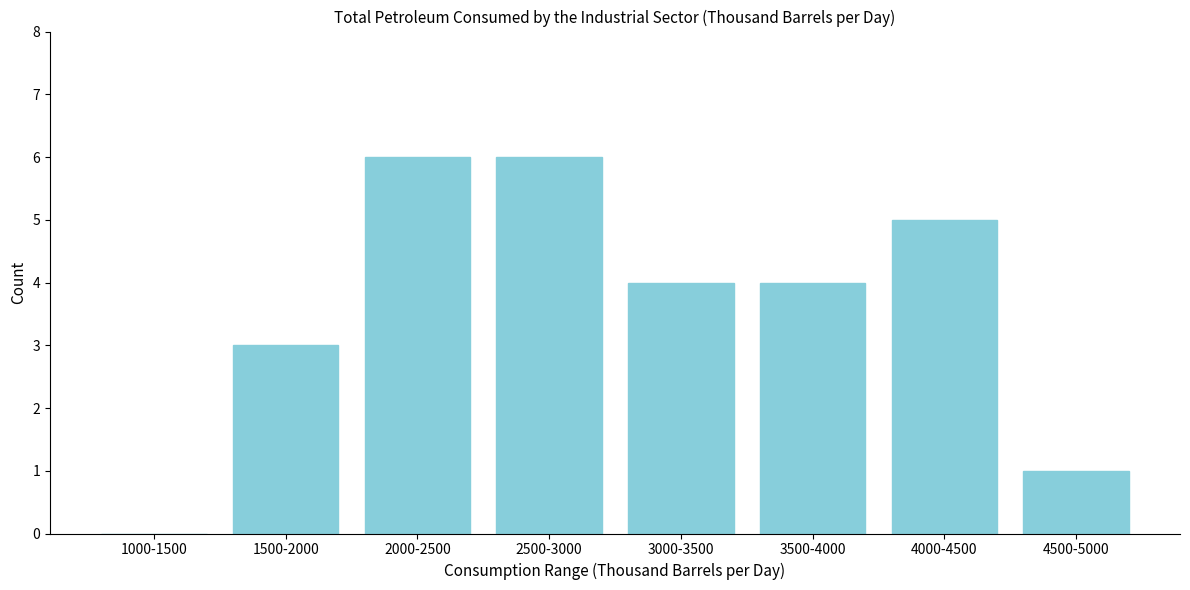

Reading right to left, extract all data points from this chart.

4500-5000=1	4000-4500=5	3500-4000=4	3000-3500=4	2500-3000=6	2000-2500=6	1500-2000=3	1000-1500=0